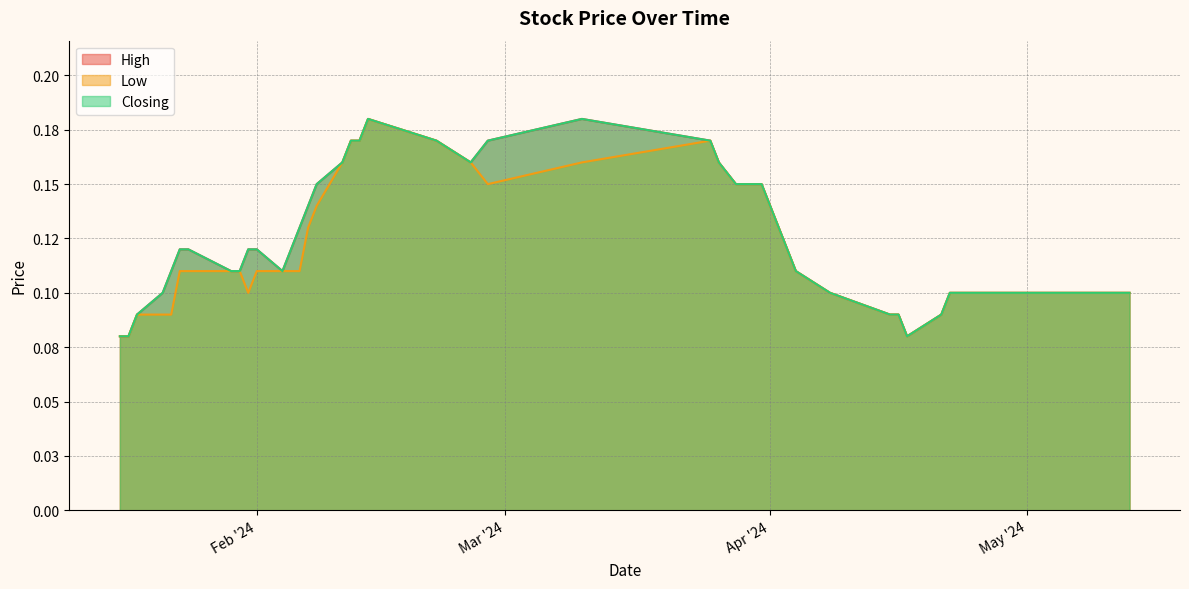

The Low series shows 0.1 at 23/04/2024. True or false?

True